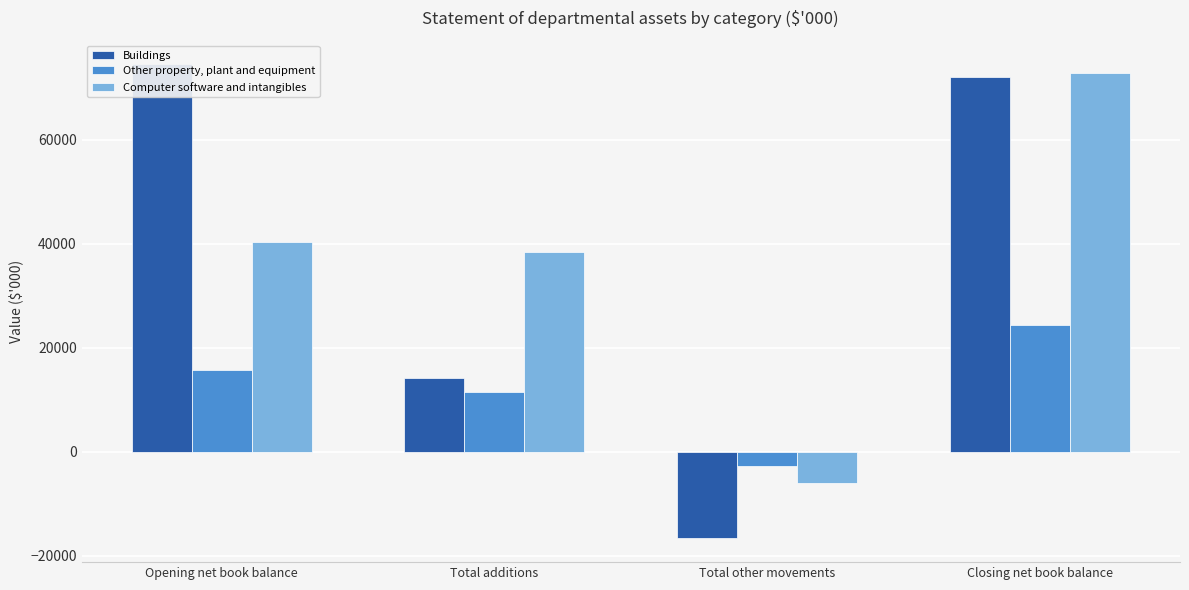

What is the label of the 4th bar from the right?

Opening net book balance